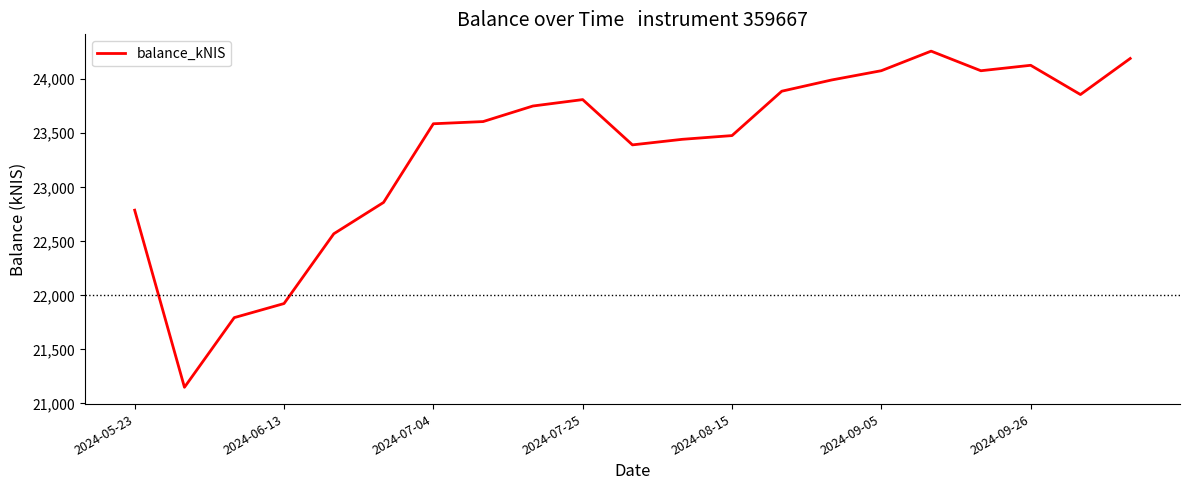

What is the maximum value shown in the chart?

24259.7